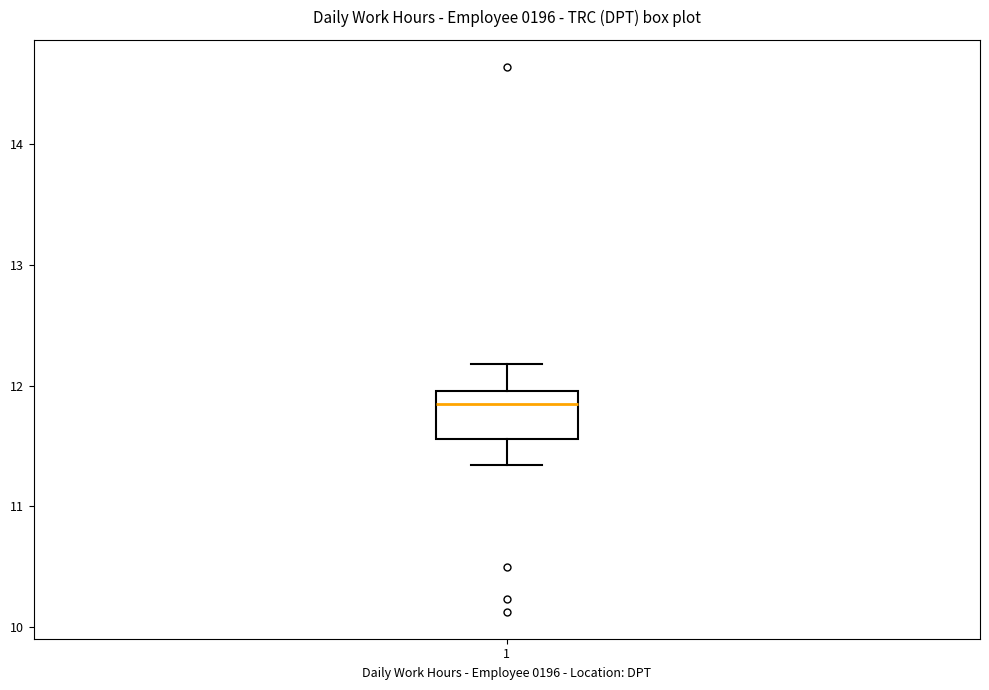

Read this box plot against the y-axis: the position of the median line, the range covered by the box, and the ends of both whiskers. The values are not printed on the chart, so give them approximately, as read against the axis.

median 11.9, box 11.6 to 12.0, whiskers 11.3 to 12.2